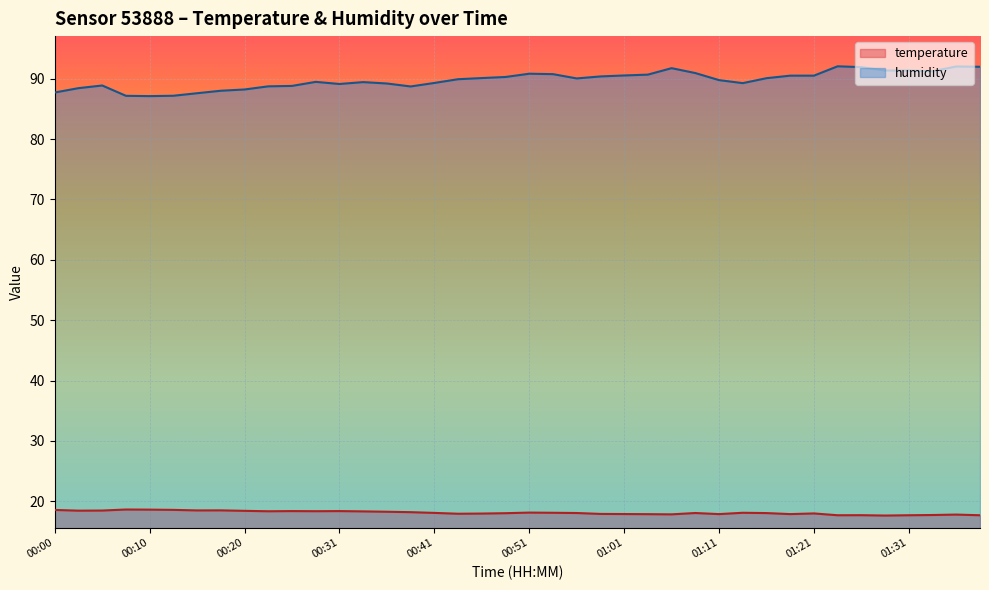

How many lines are shown in the chart?

2